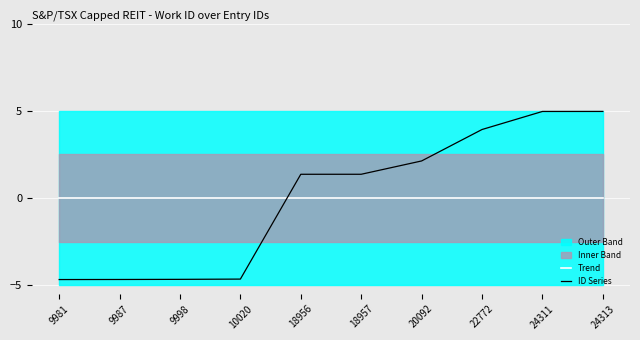

Reading right to left, extract all data points from this chart.

Trend: 0.0	0.0	0.0	0.0	0.0	0.0	0.0	0.0	0.0	0.0
ID Series: 5.0	5.0	3.9	2.1	1.4	1.4	-4.7	-4.7	-4.7	-4.7